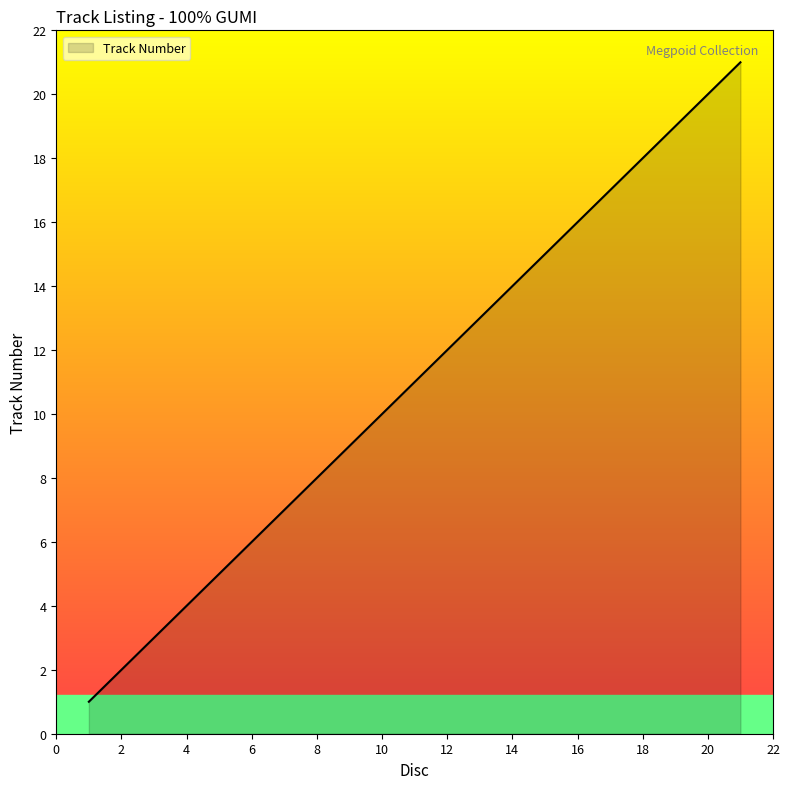

What is the difference between the maximum and minimum values?

20